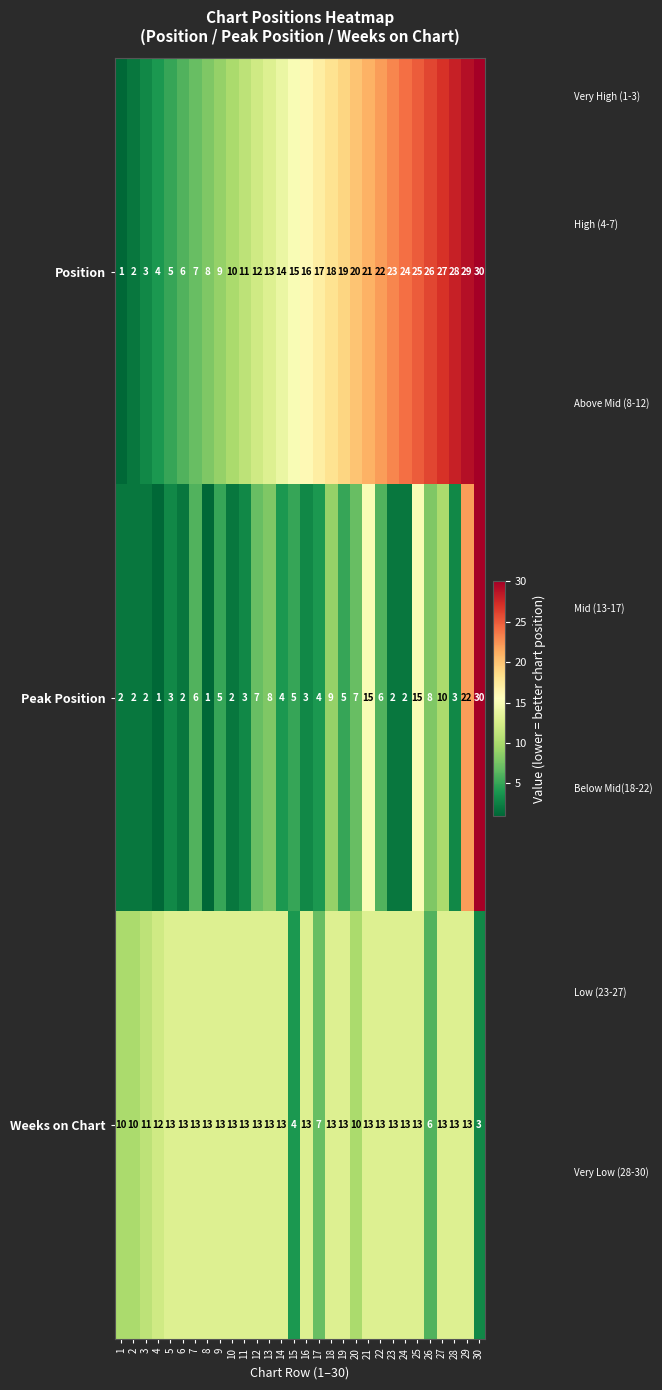

At 12, list the series in order from largest to smallest.

Weeks on Chart, Position, Peak Position